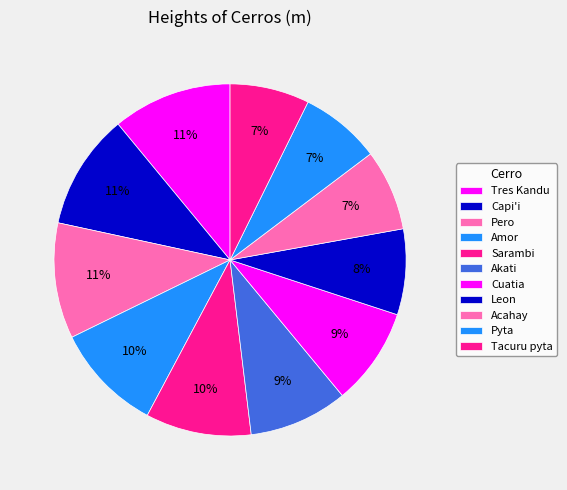

Approximately how many times larger is the value at Acahay compared to Akati?

0.8